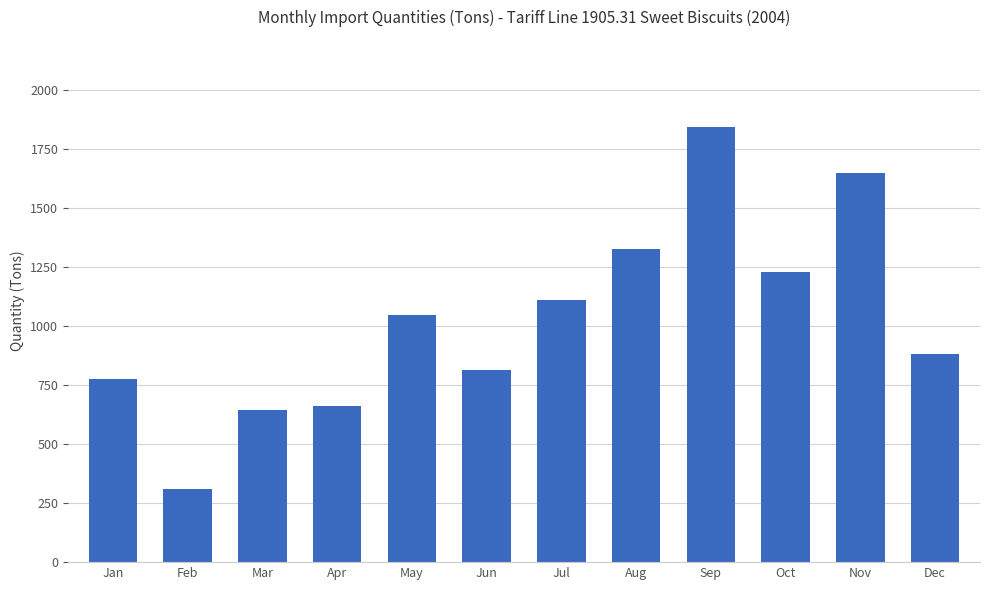

Read the value at Feb, to the nearest 50.

300